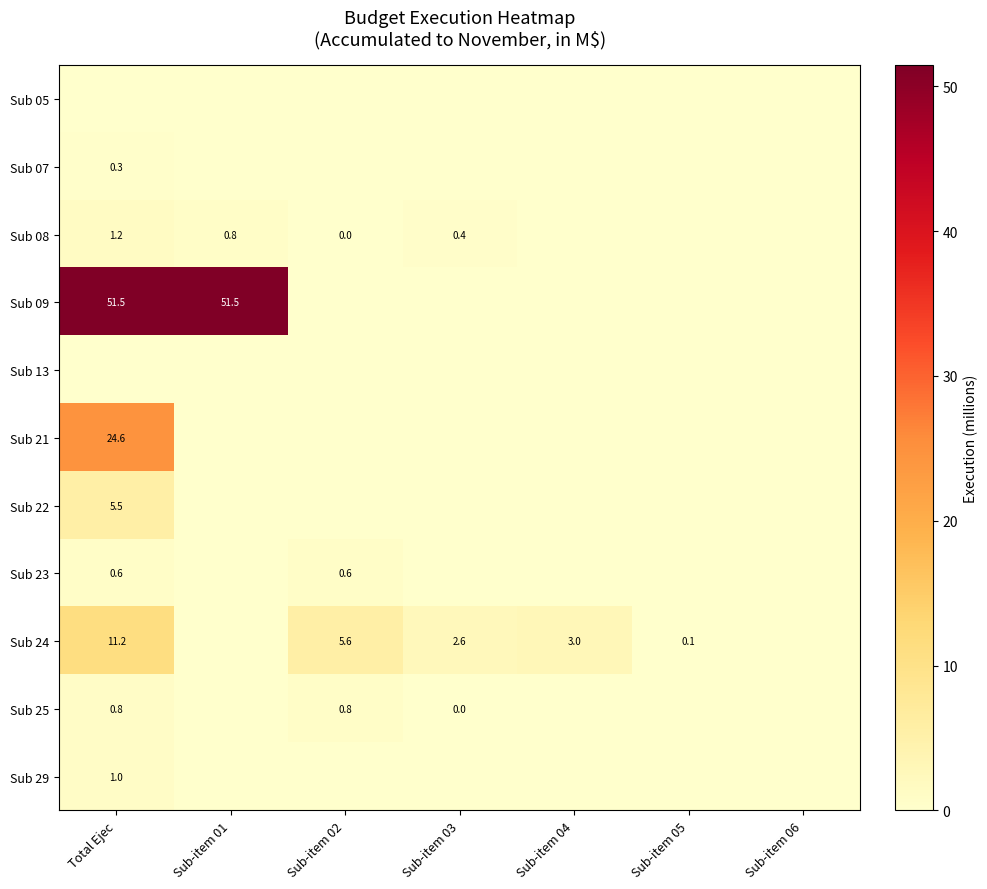

The Sub 08 series shows 1.2 at Sub-item 01. True or false?

False